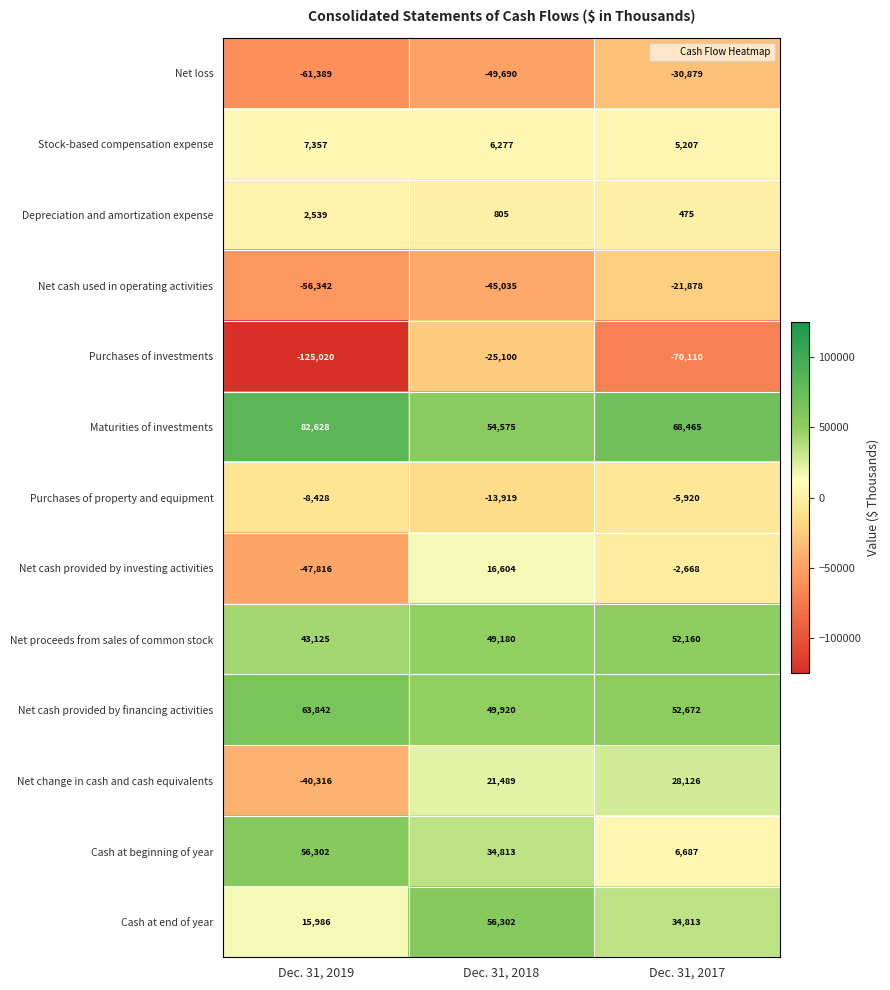

Which series has the largest range (max minus min)?

Purchases of investments